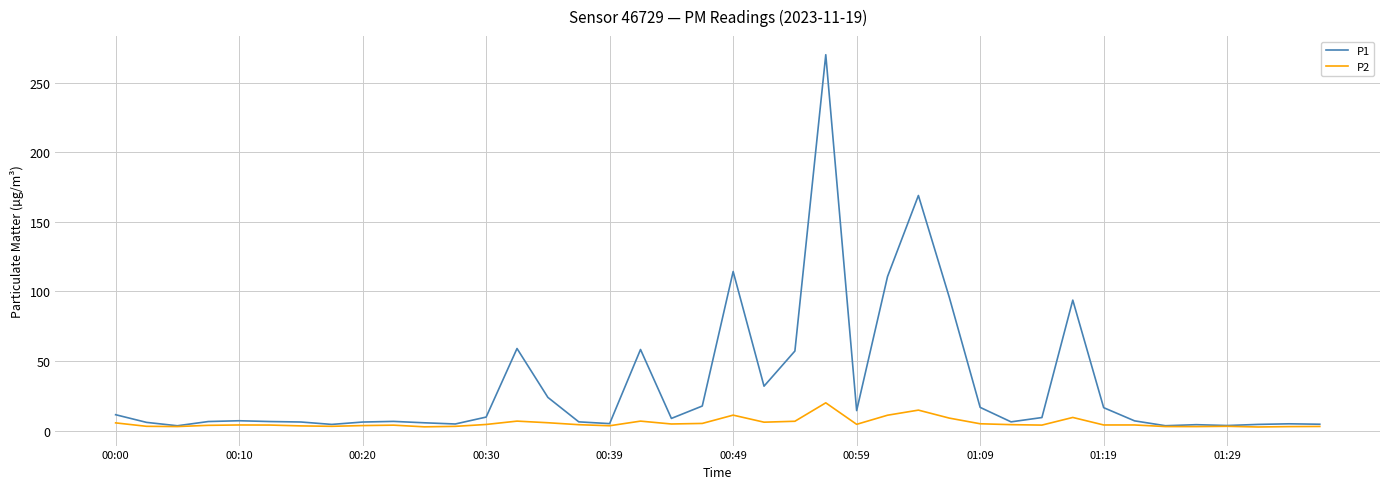

What is the greatest value displayed?

270.0